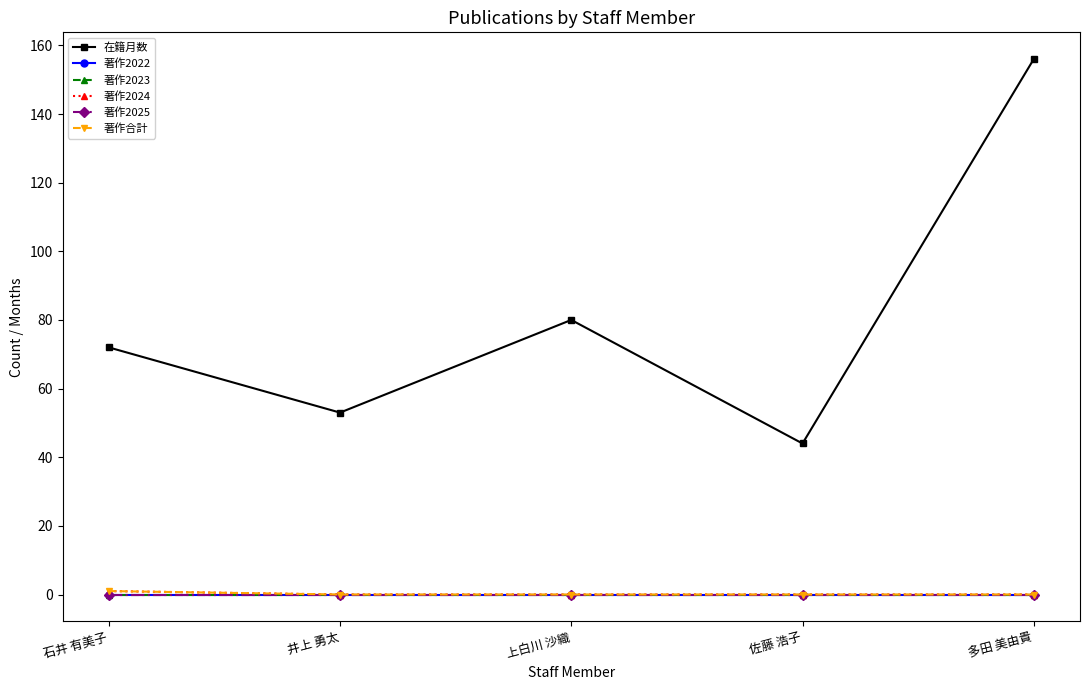

Is it true that 著作2024 equals 0 at 上白川 沙織?

True